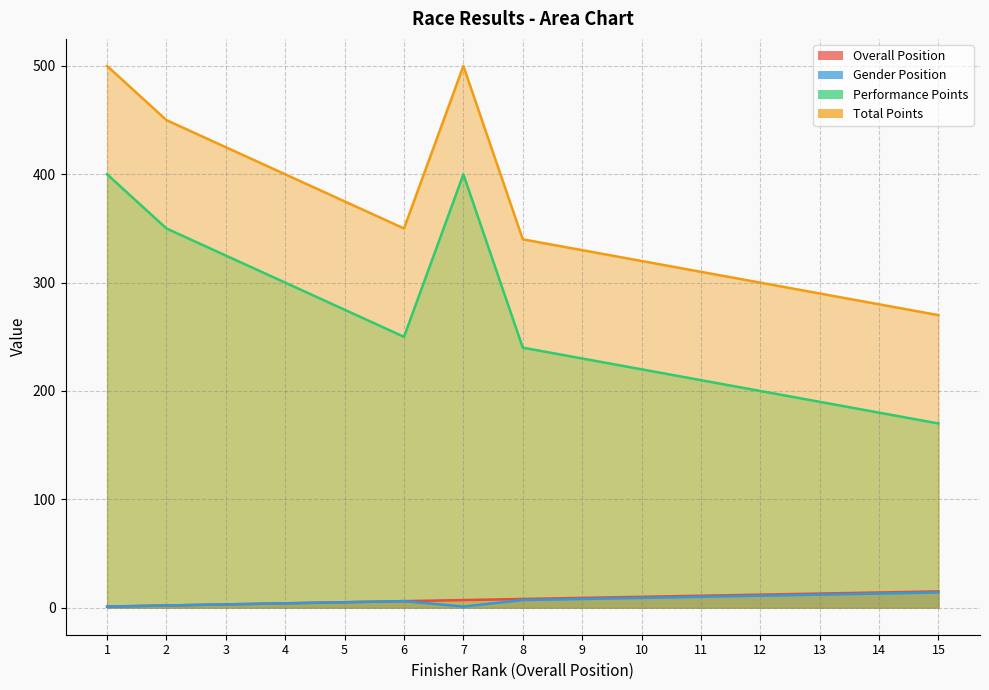

What is the value of the Gender Position point at the 8th from the left?

7